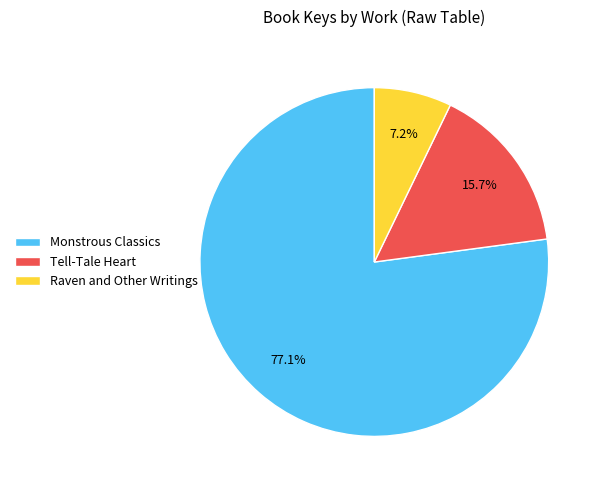

What is the total percentage of Raven and Other Writings and Tell-Tale Heart?

22.9%